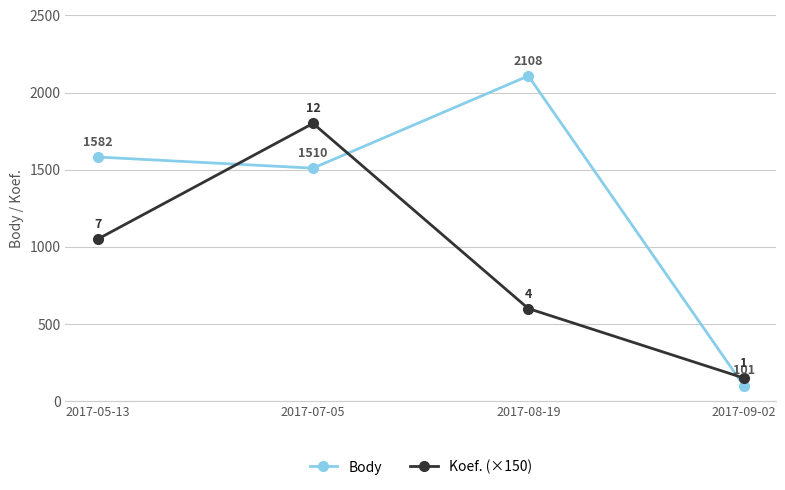

True or false: Body has a value of 2926 at 2017-08-19.

False